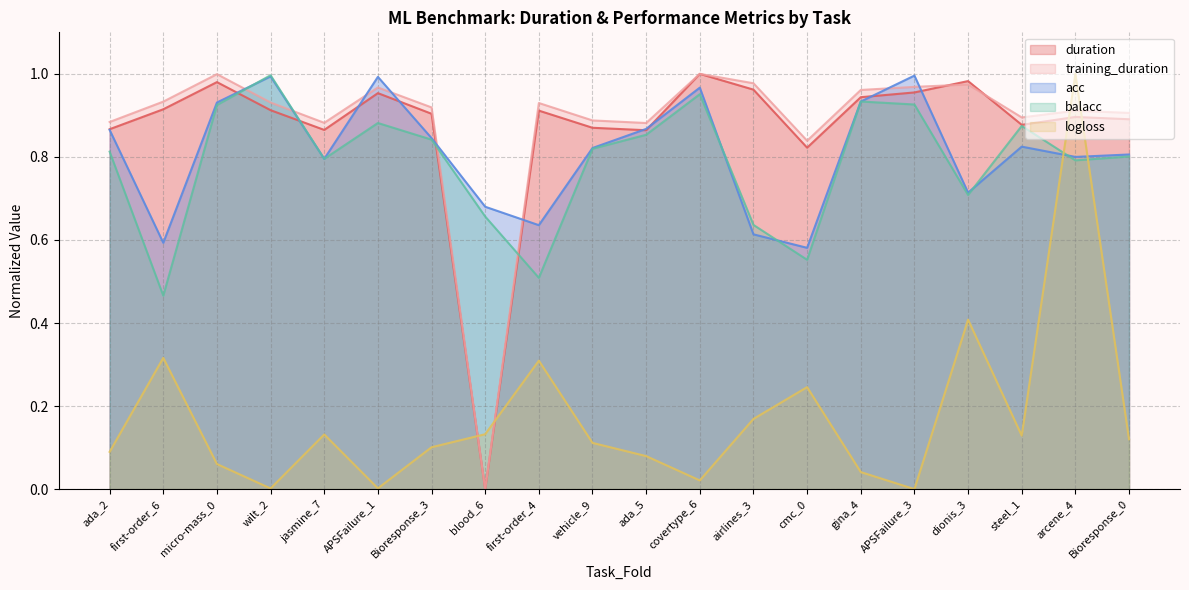

List the labels in order of logloss value, smallest first.

APSFailure_3, wilt_2, APSFailure_1, covertype_6, gina_4, micro-mass_0, ada_5, ada_2, Bioresponse_3, vehicle_9, Bioresponse_0, steel_1, jasmine_7, blood_6, airlines_3, cmc_0, first-order_4, first-order_6, dionis_3, arcene_4